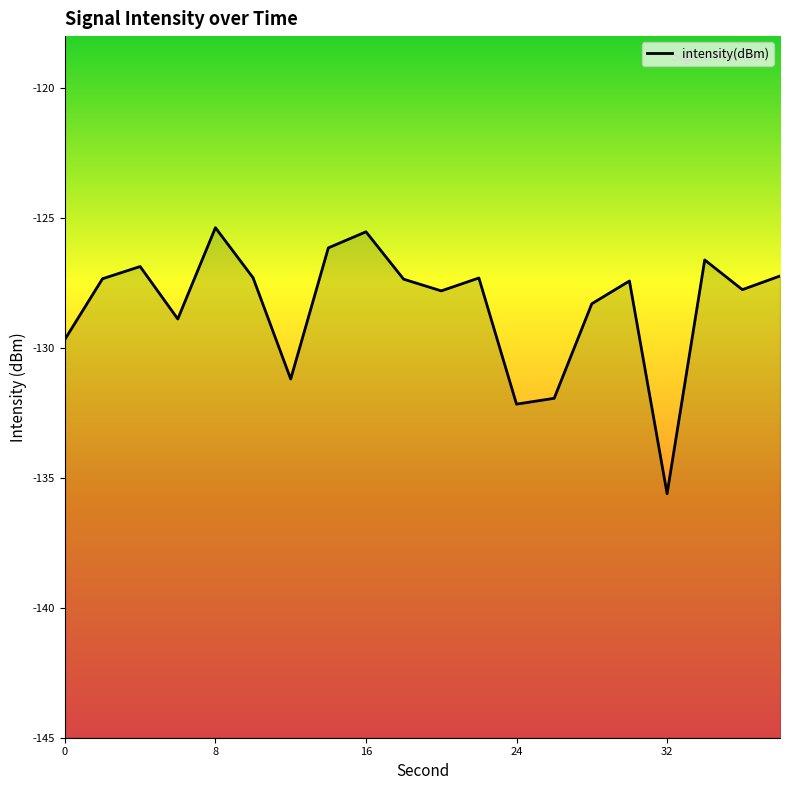

What is the difference between the maximum and minimum values?

10.2